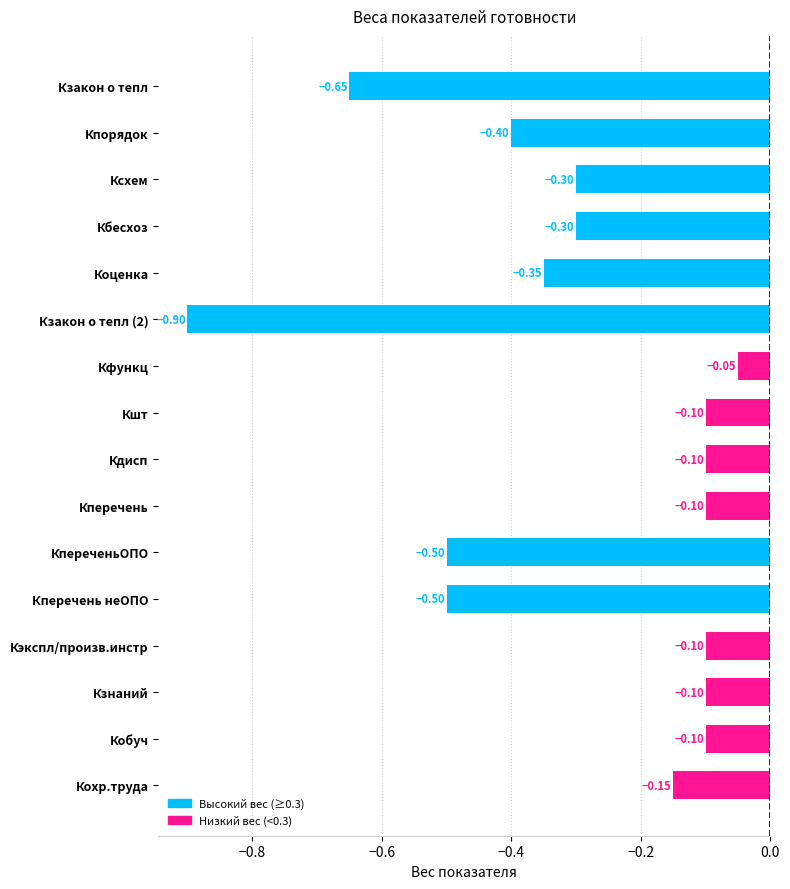

Which has a higher value, Кбесхоз or Коценка?

Кбесхоз